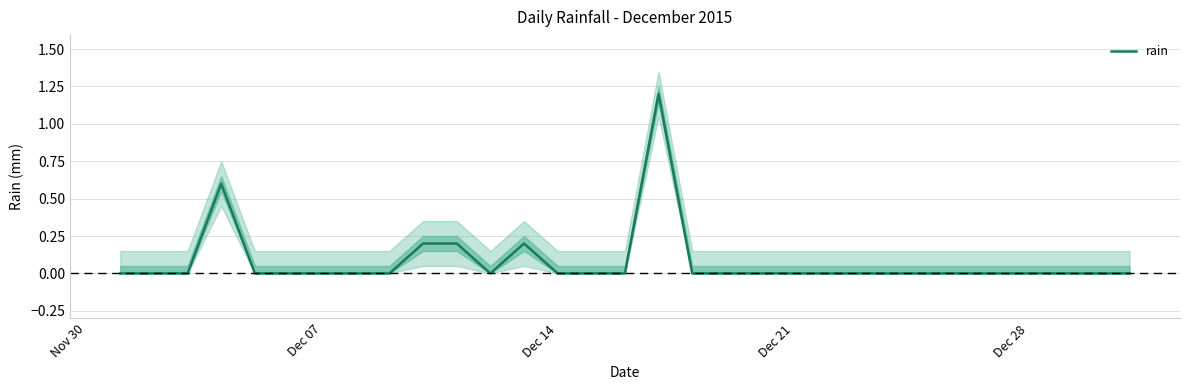

The chart shows a value of 0.0 at Dec 14. True or false?

True